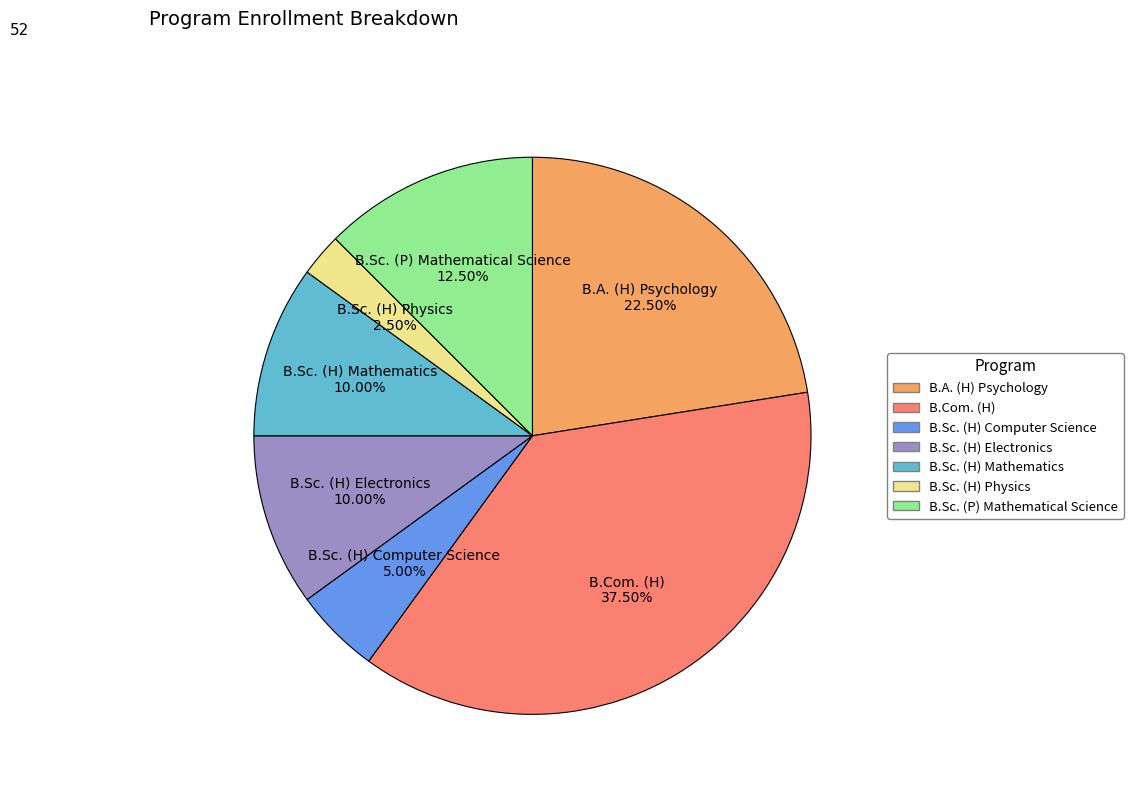

Does B.Com. (H) account for over 50% of the chart?

No